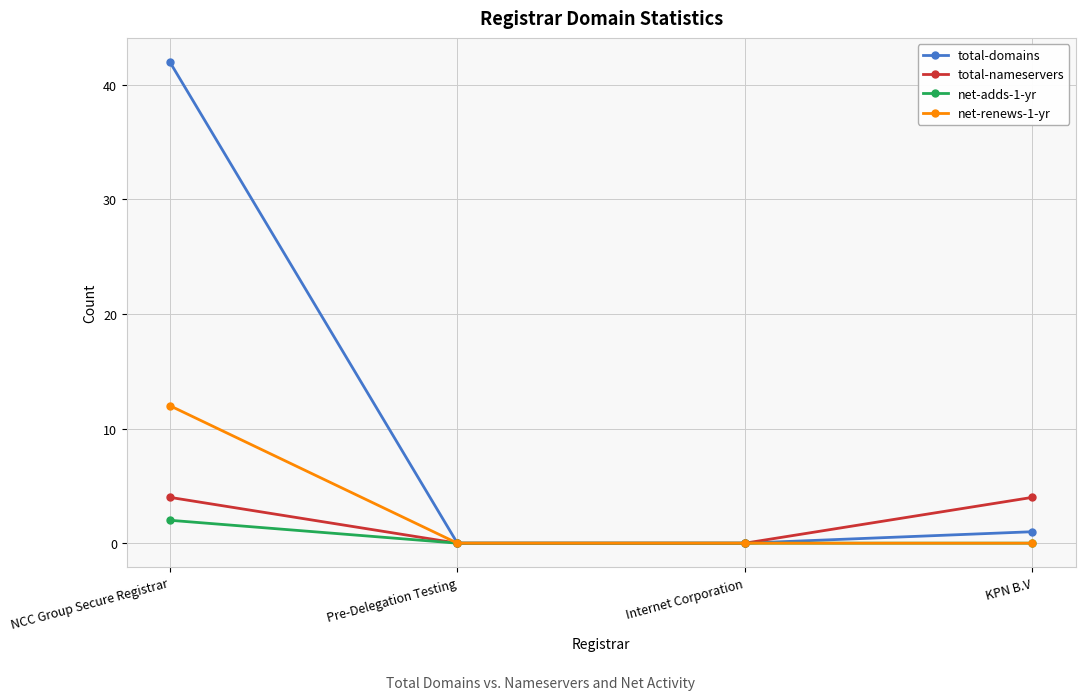

Which series changed the most between NCC Group Secure Registrar and Pre-Delegation Testing?

total-domains